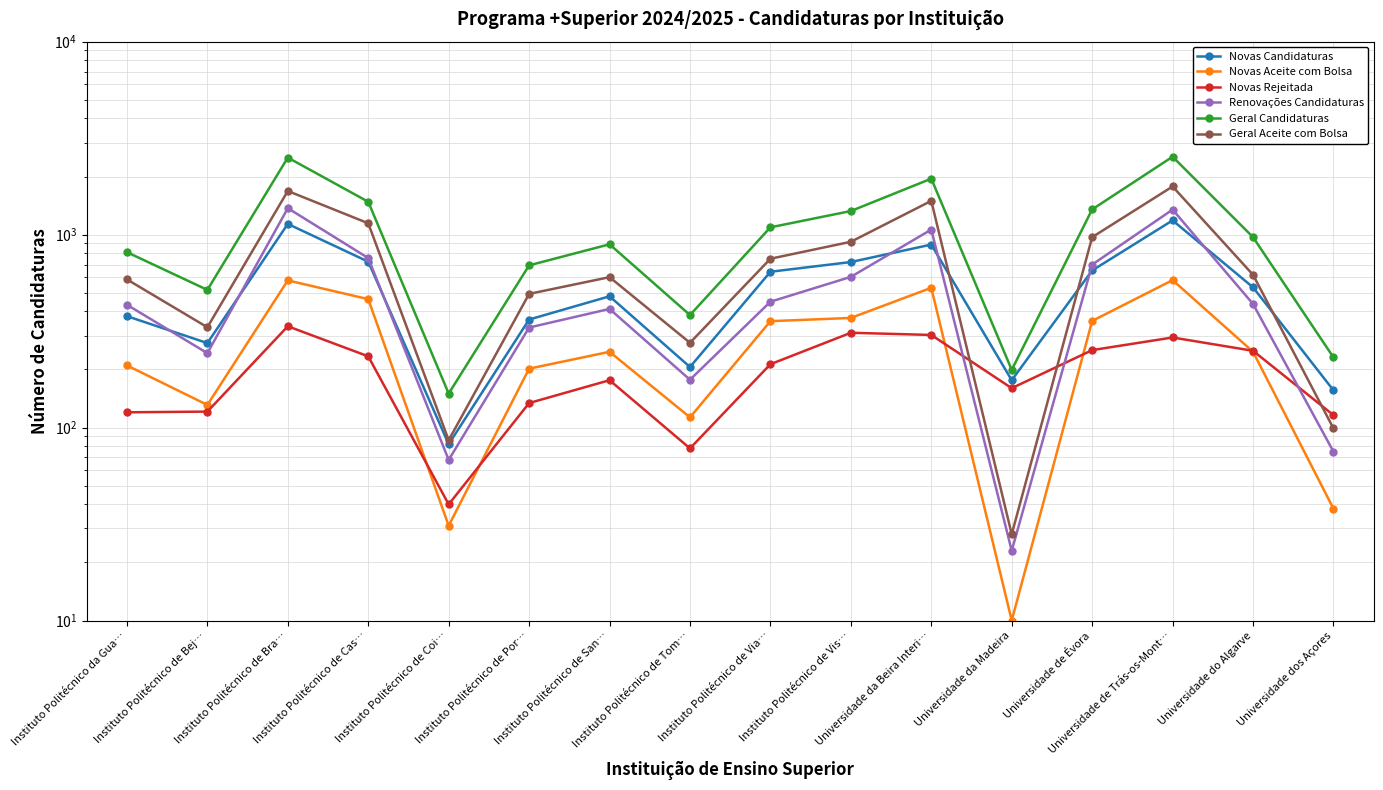

Is it true that Novas Rejeitada equals 420 at Universidade do Algarve?

False